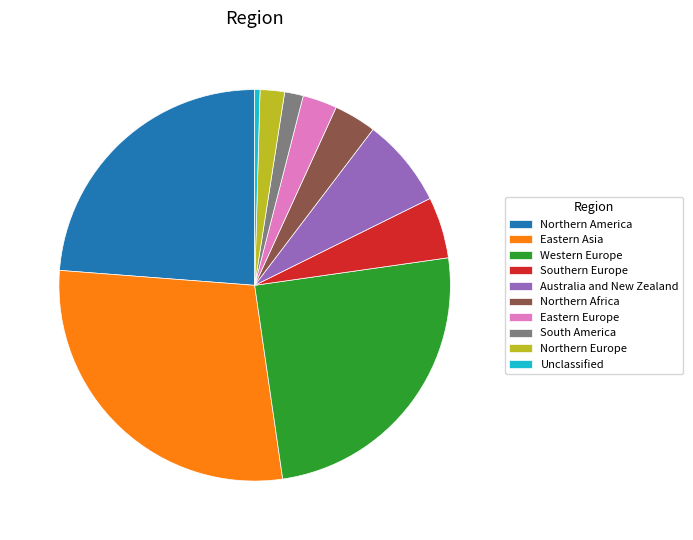

Which has a higher value, Eastern Asia or Western Europe?

Eastern Asia